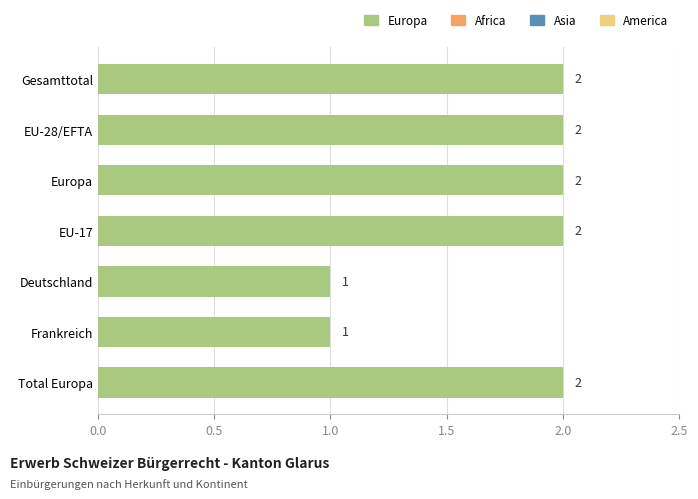

Count the values in the range 1 to 2.

7